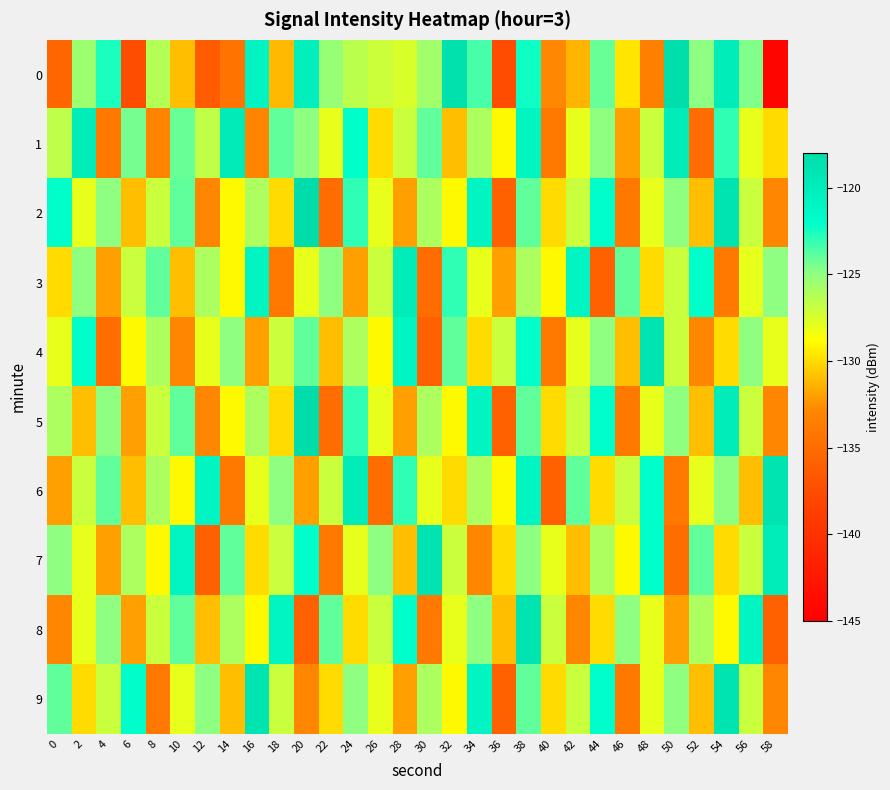

Which series changed the most between 8 and 20?

2